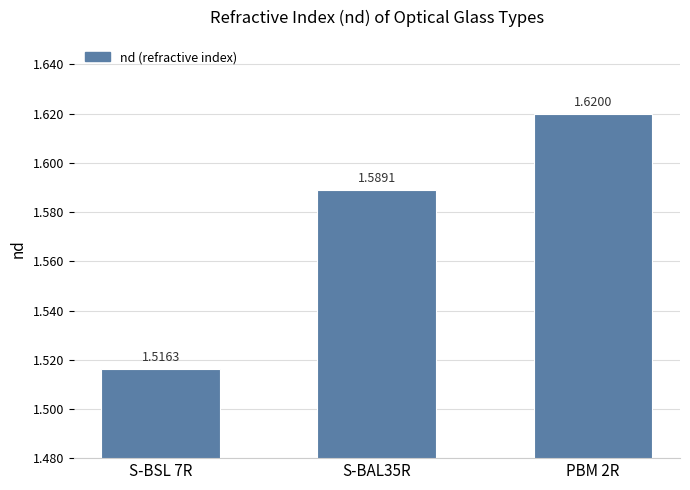

Which has a higher value, S-BAL35R or S-BSL 7R?

S-BAL35R